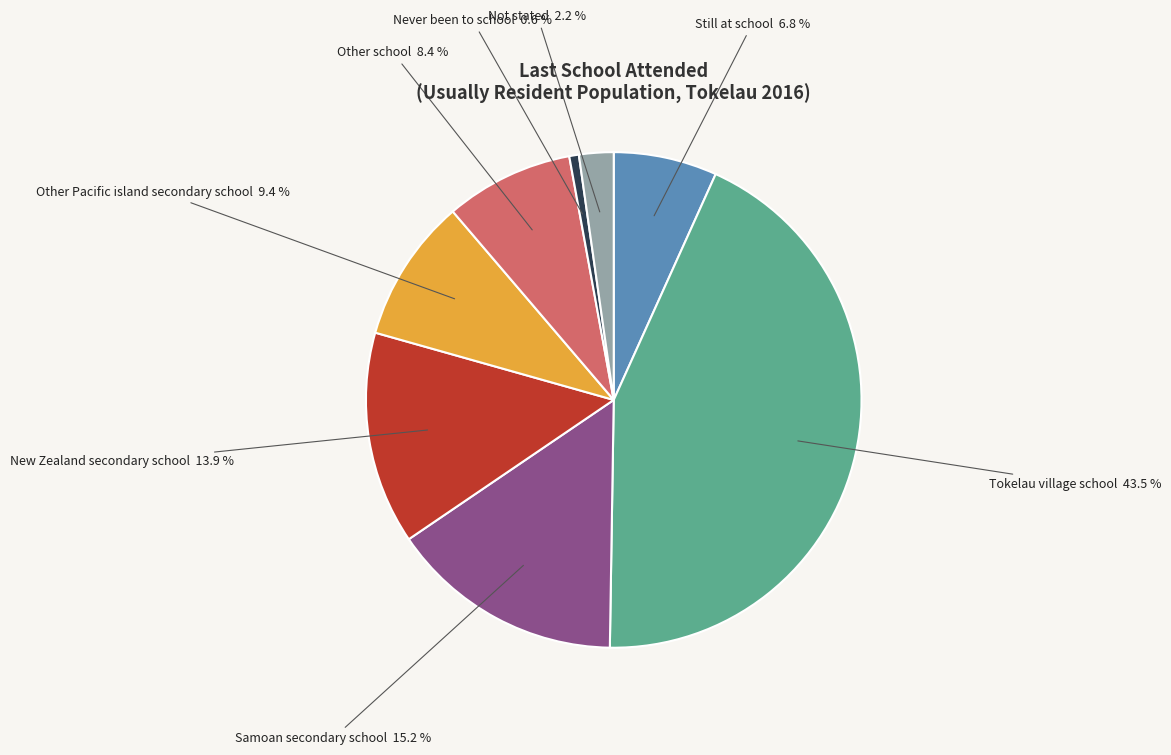

Does any single category account for the majority?

No